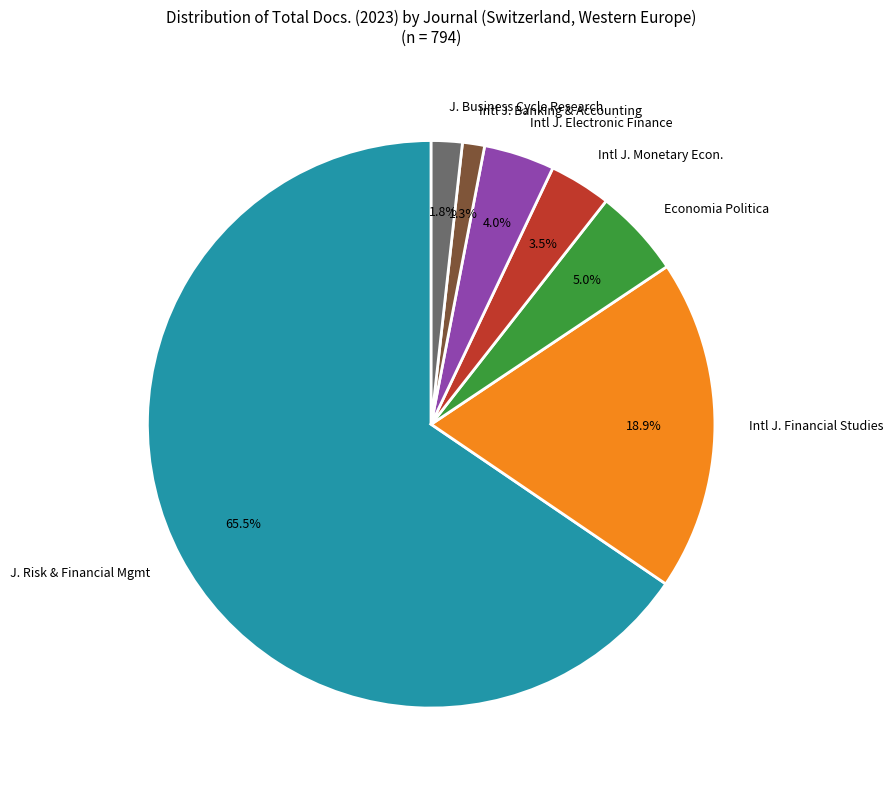

How many slices are in this pie chart?

7